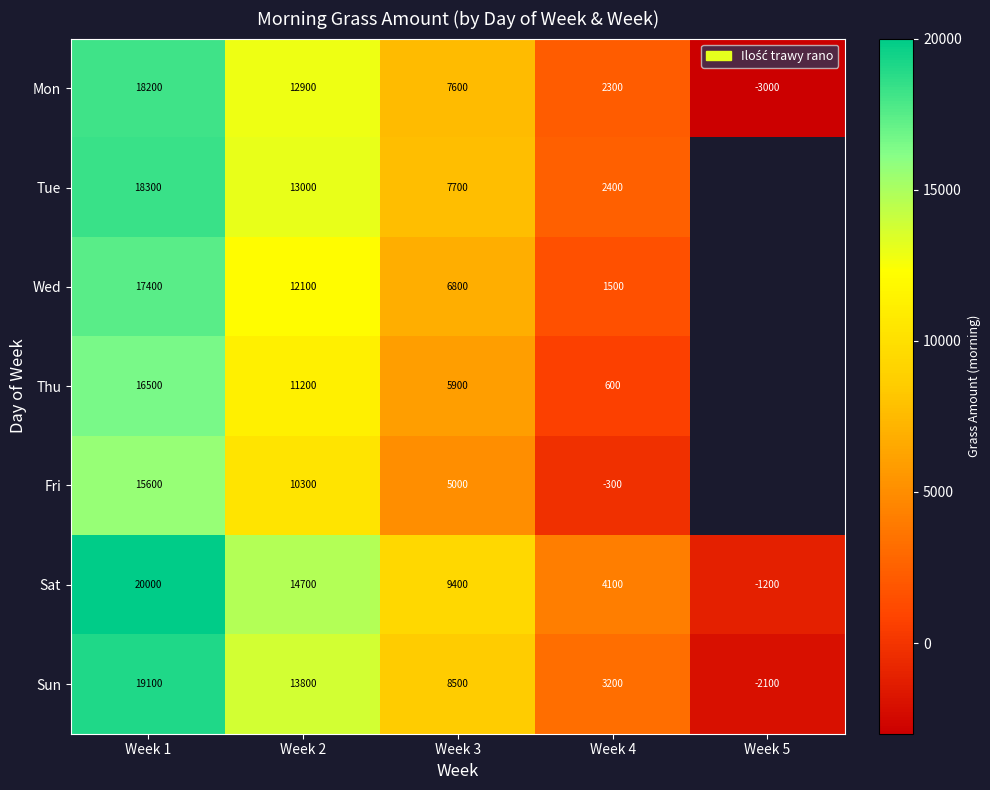

Where does the Sat series first go above 9400?

Week 1